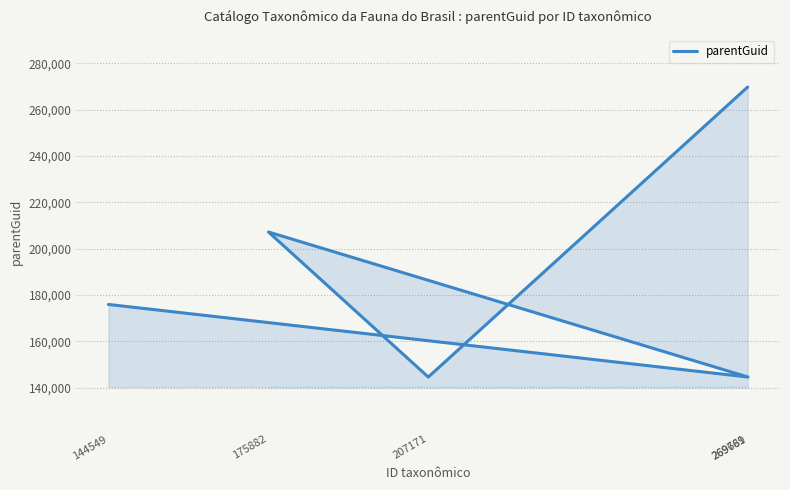

At which category does the data reach its first local peak?

175882